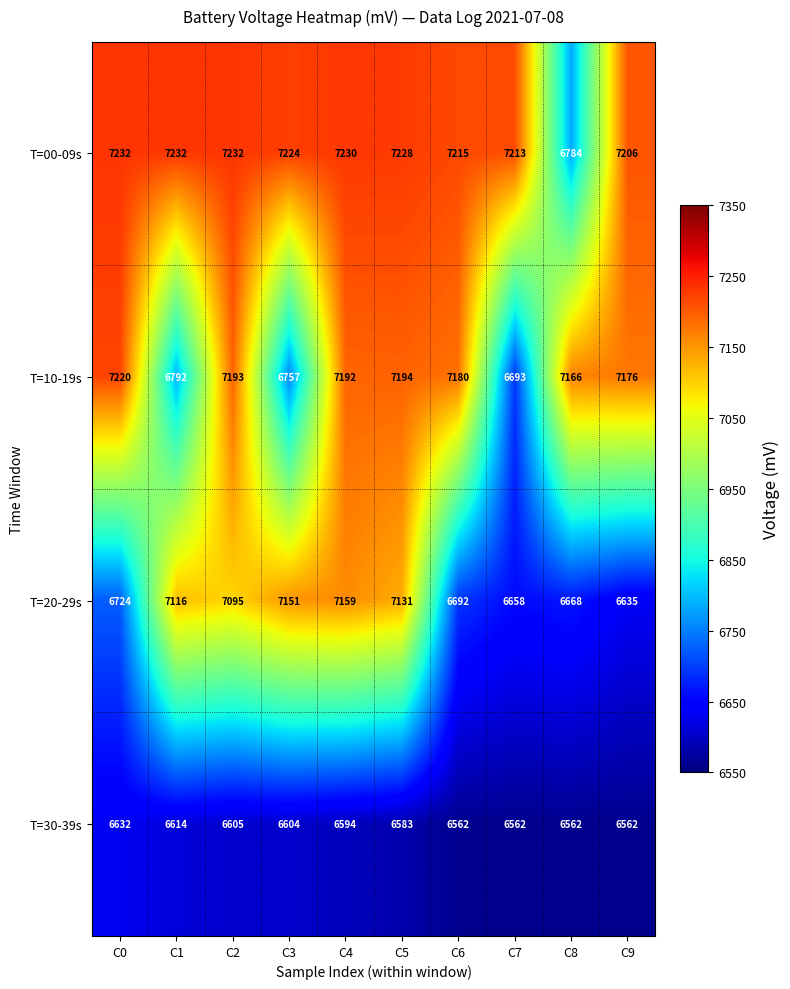

What is the minimum value shown in the chart?

6562